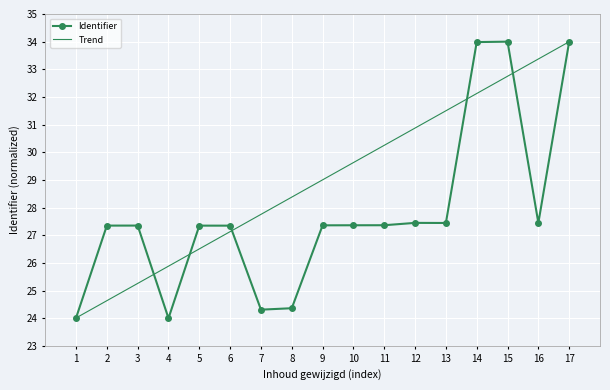

What is the maximum value shown in the chart?

34.0